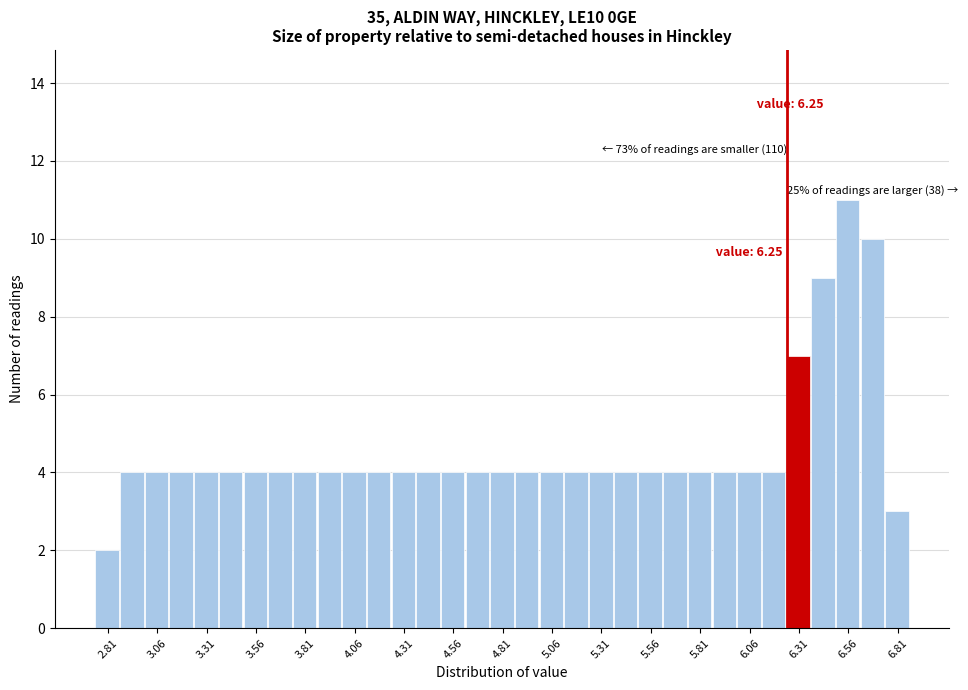

Read against the x-axis, roughly where is the centre of the tallest bar?

6.55